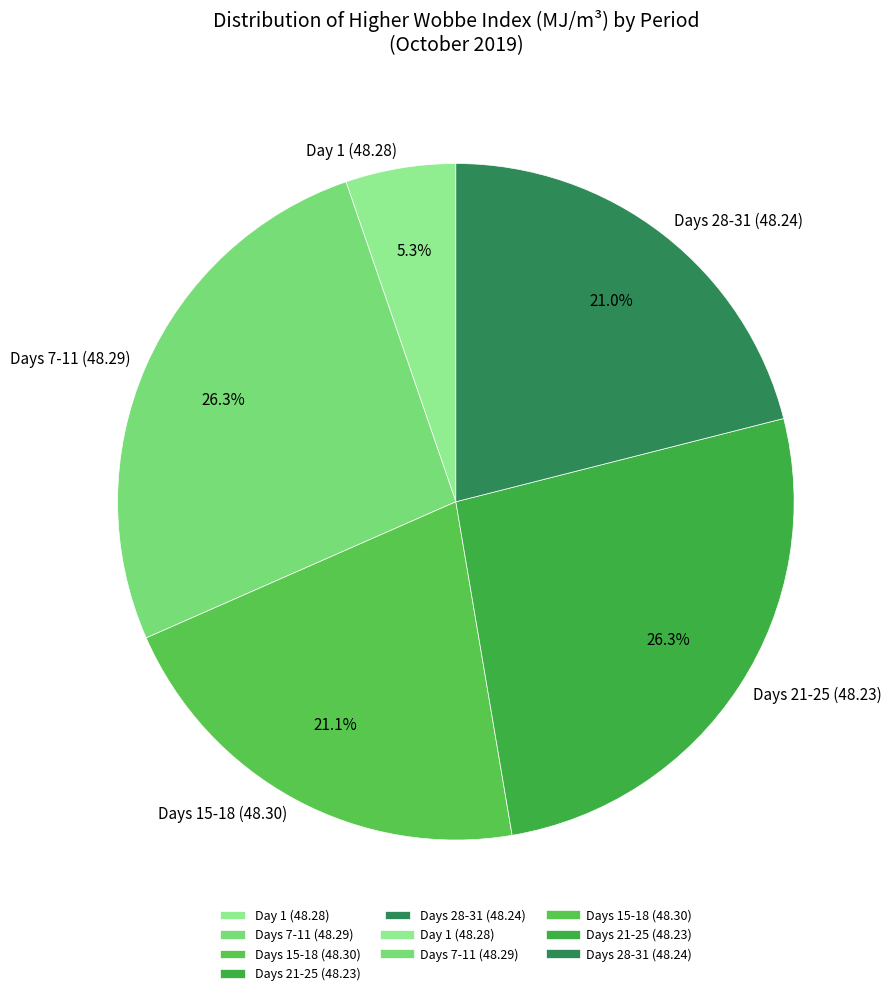

What is the ratio of the value at Days 7-11 (48.29) to the value at Days 28-31 (48.24)?

1.3